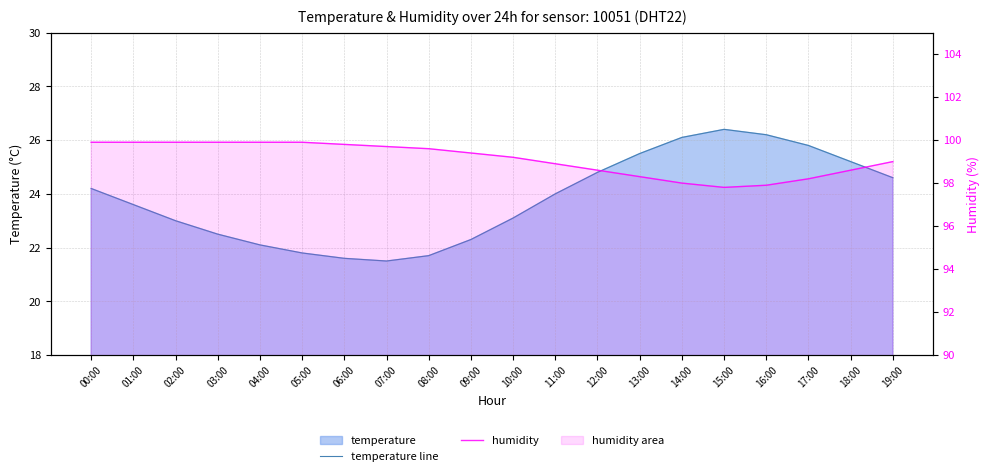

The humidity series shows 138.3 at 09:00. True or false?

False